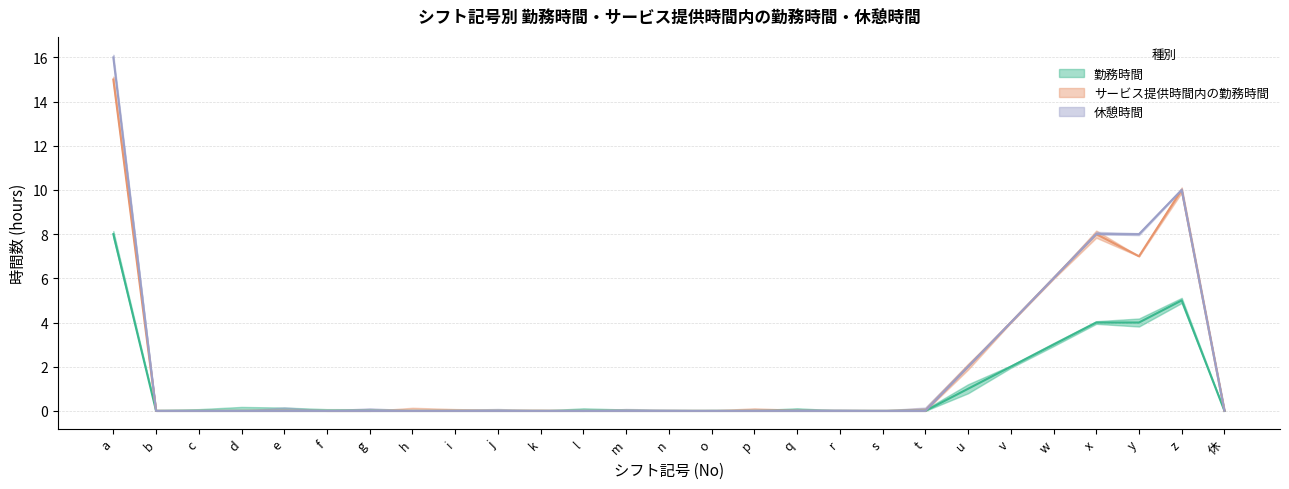

Which category has the highest value in the サービス提供時間内の勤務時間 series?

a